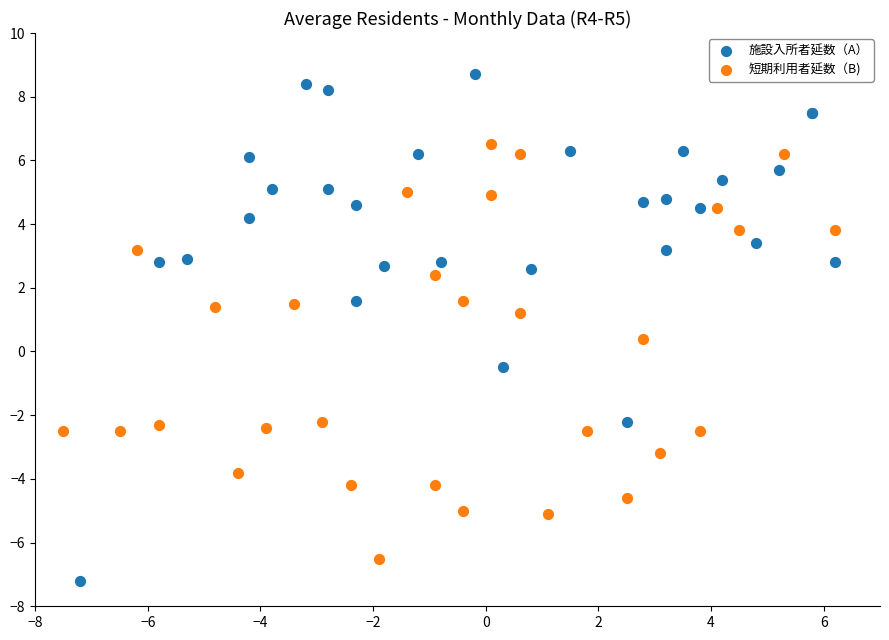

Which series has the widest spread of Y values?

施設入所者延数（A）